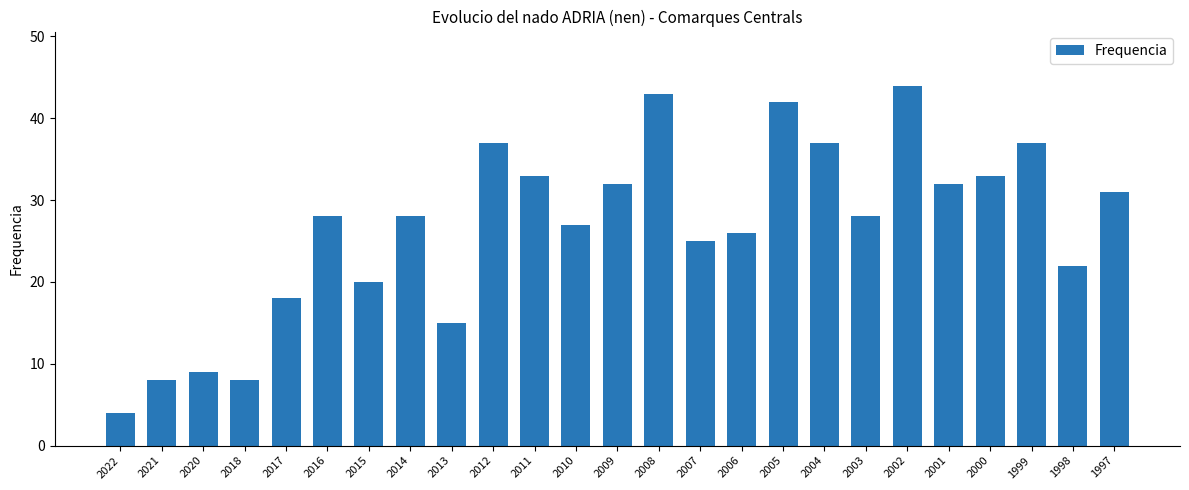

Which category has the highest value across all series?

2002